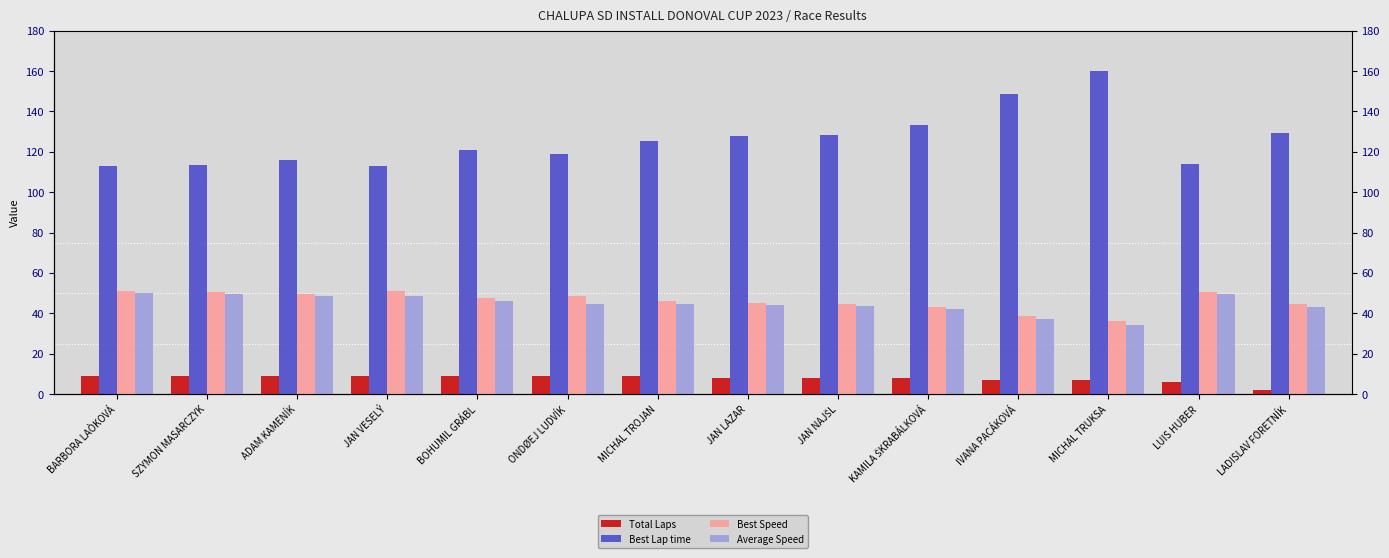

What is the minimum value for Total Laps?

2.0